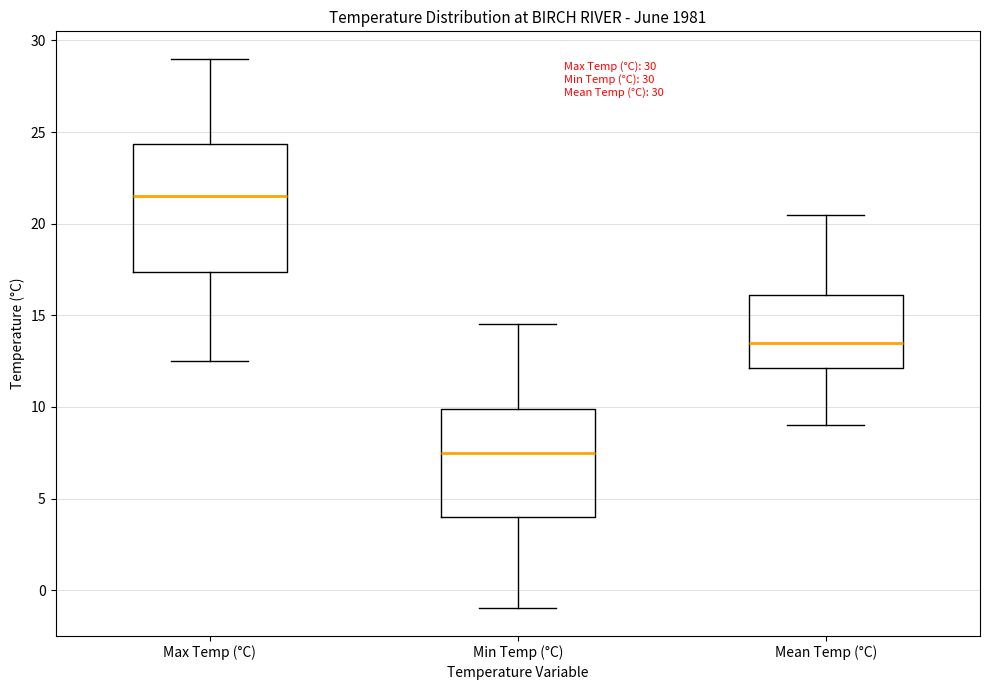

Which box is the tallest, from its lower edge to its upper edge?

Max Temp (°C)